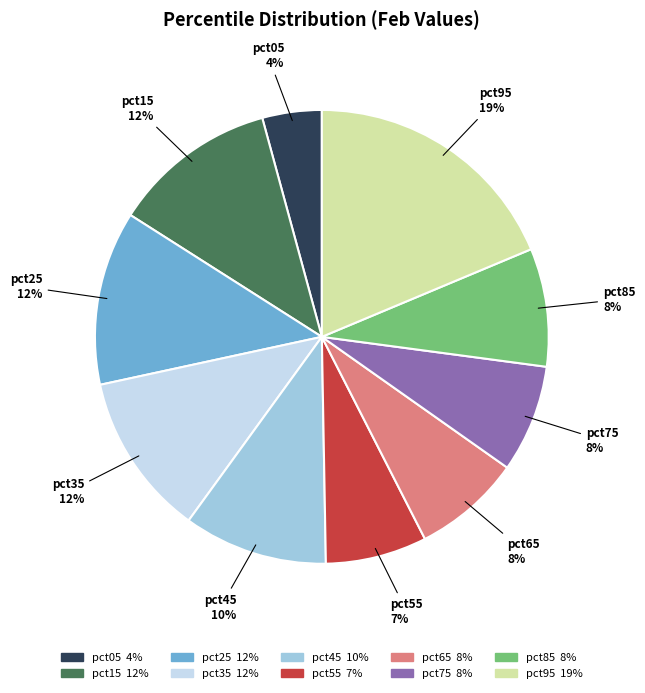

To the nearest percent, what is the difference between the pct65 and pct95 slice percentages?

11%